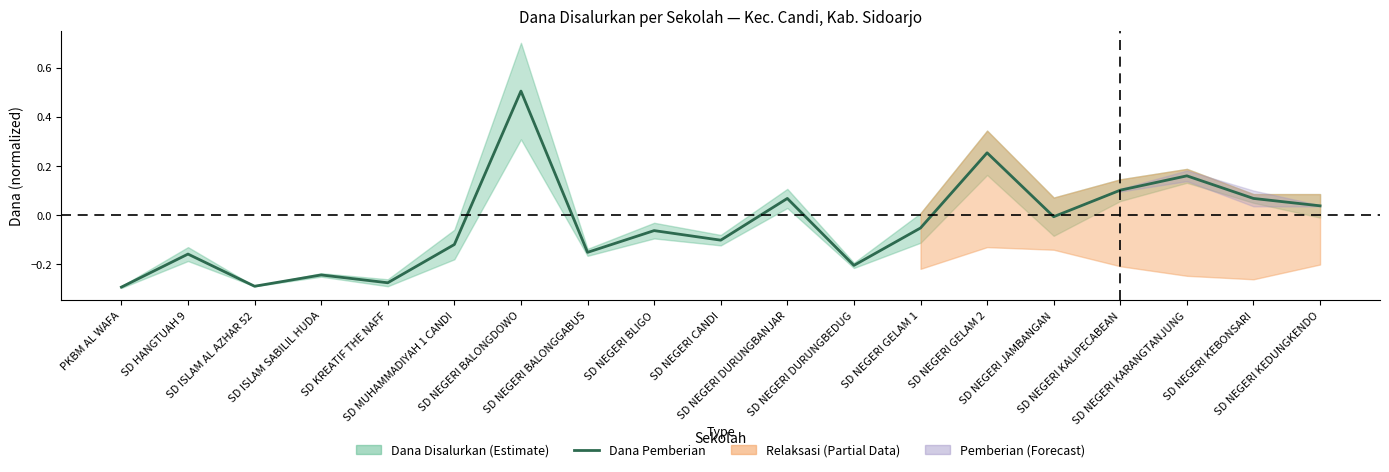

Where does the data first go above 0?

SD NEGERI BALONGDOWO